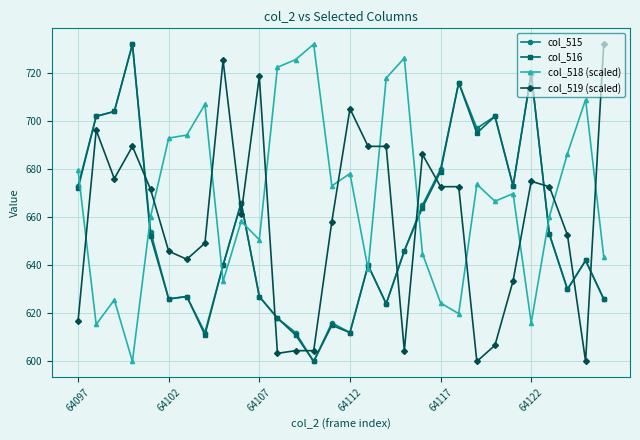

What is the average value of the col_519 (scaled) series?

658.5